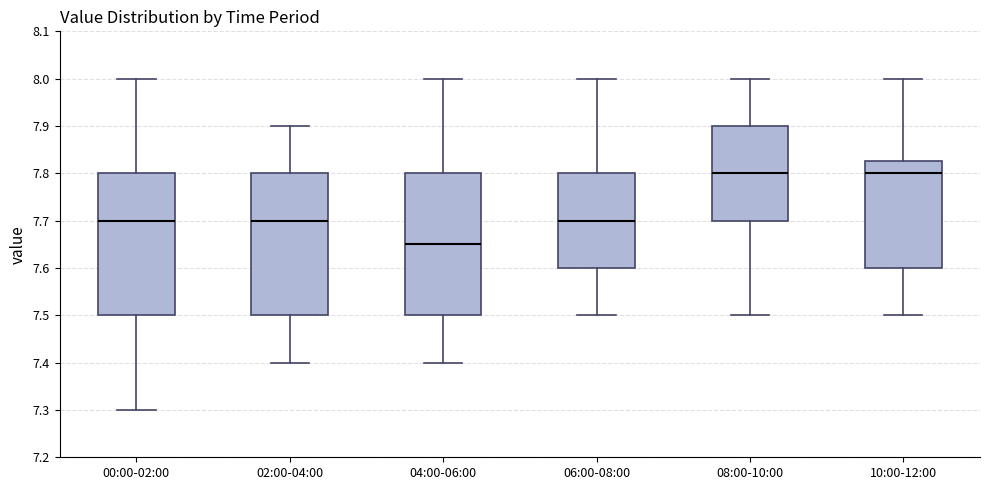

Reading left to right, transcribe this box plot: for each box, give where its median line is, the range the box spans, and where its two whiskers end, as read against the y-axis. The values are not printed on the chart, so give them approximately, as read against the axis.

00:00-02:00: median 7.70, box 7.50 to 7.80, whiskers 7.30 to 8.00
02:00-04:00: median 7.70, box 7.50 to 7.80, whiskers 7.40 to 7.90
04:00-06:00: median 7.65, box 7.50 to 7.80, whiskers 7.40 to 8.00
06:00-08:00: median 7.70, box 7.60 to 7.80, whiskers 7.50 to 8.00
08:00-10:00: median 7.80, box 7.70 to 7.90, whiskers 7.50 to 8.00
10:00-12:00: median 7.80, box 7.60 to 7.83, whiskers 7.50 to 8.00